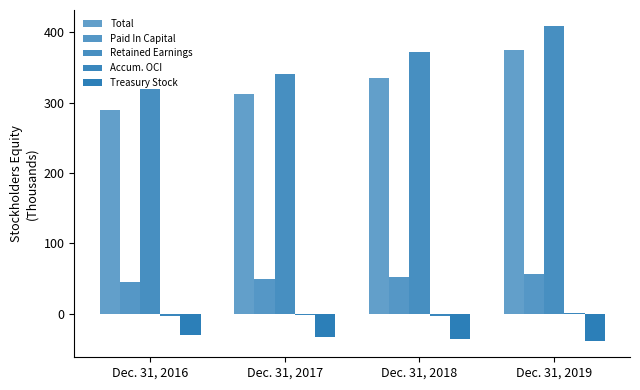

Does the chart contain stacked bars?

No